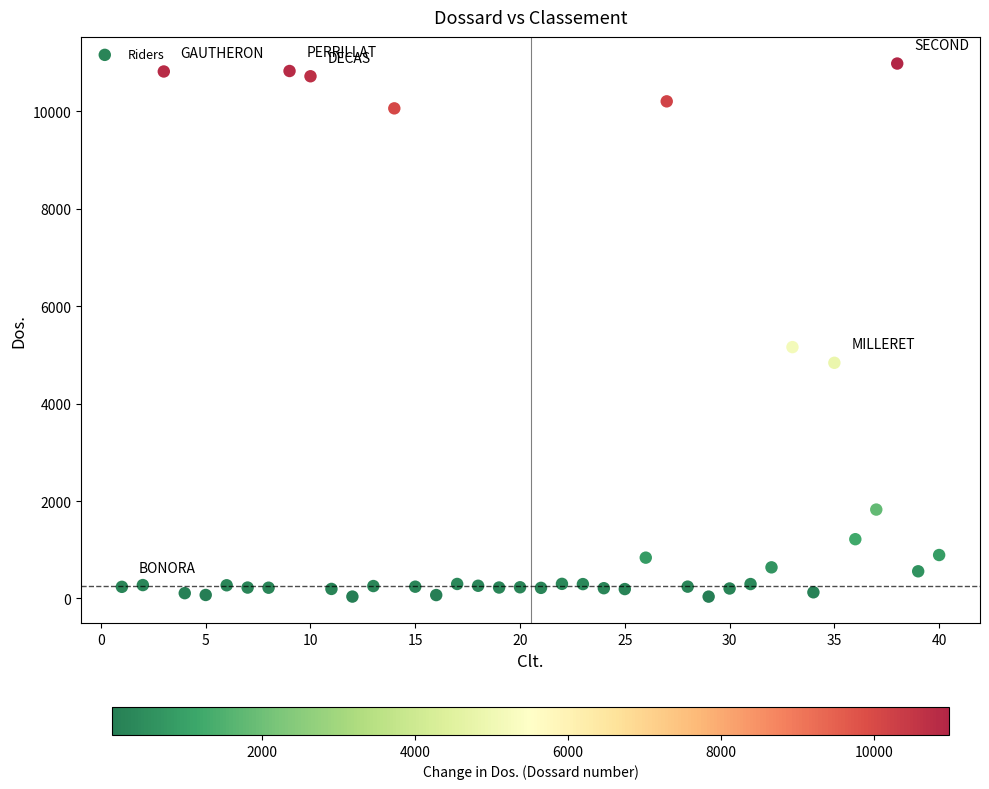

What is the range of Y values (max minus min)?

10943